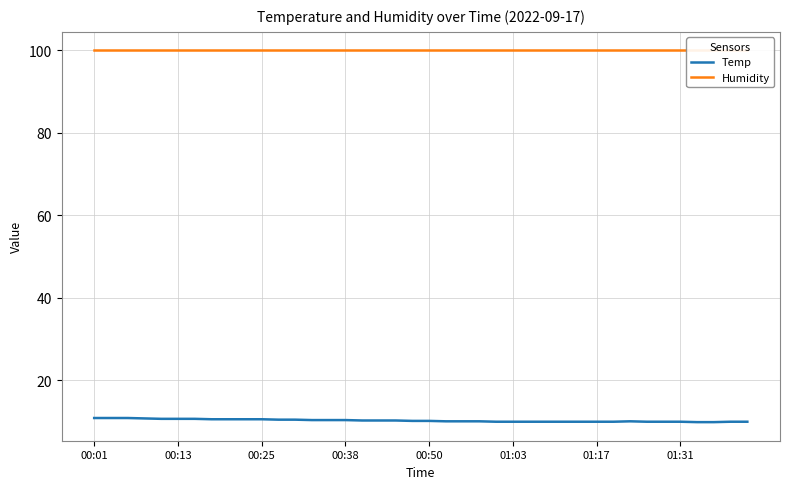

How many lines are shown in the chart?

2